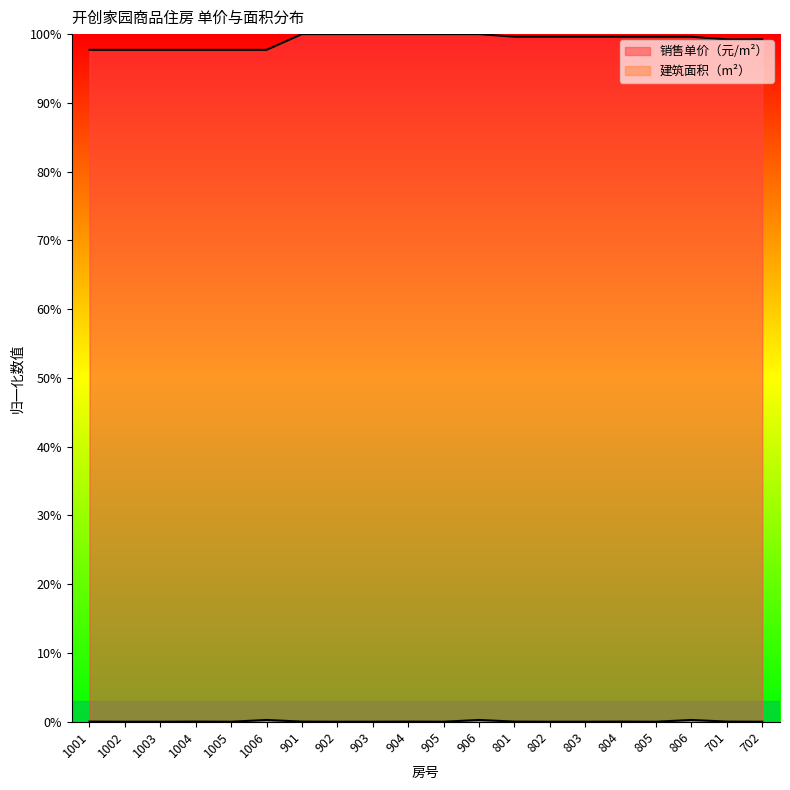

What is the maximum value for 销售单价（元/m²）?

1.0